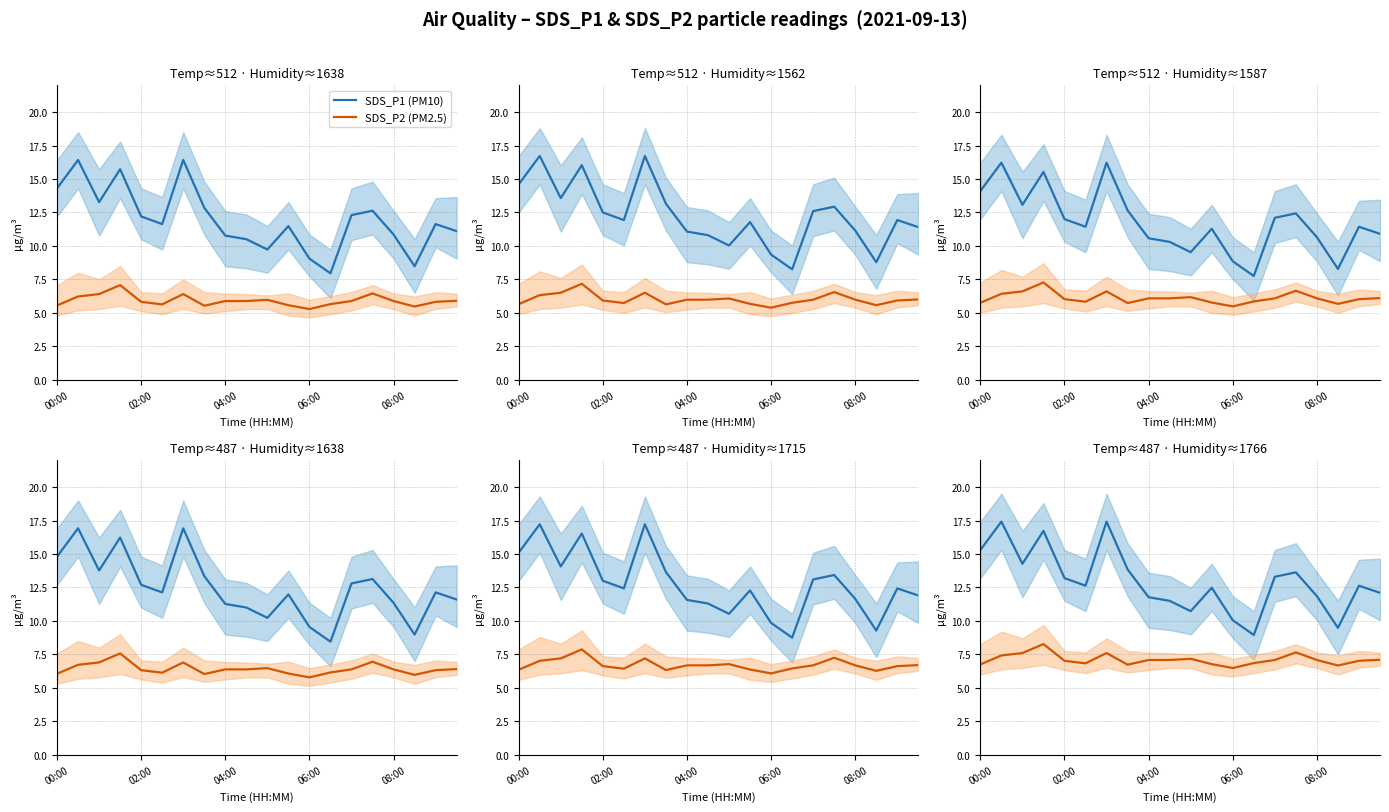

How many series are shown in this chart?

2